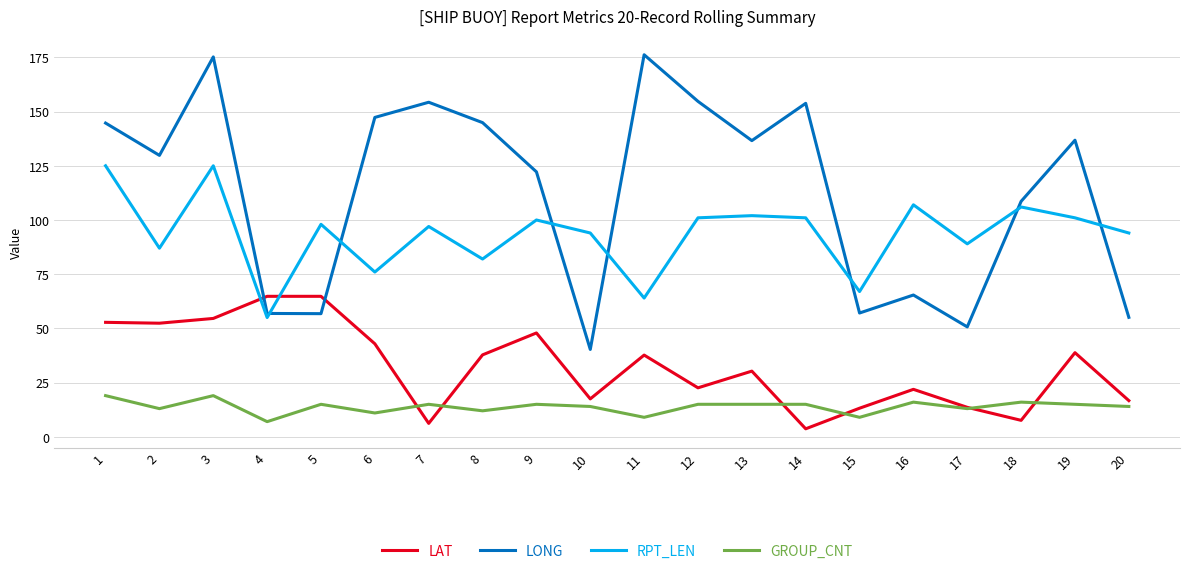

What is the average value of the LAT series?

32.4